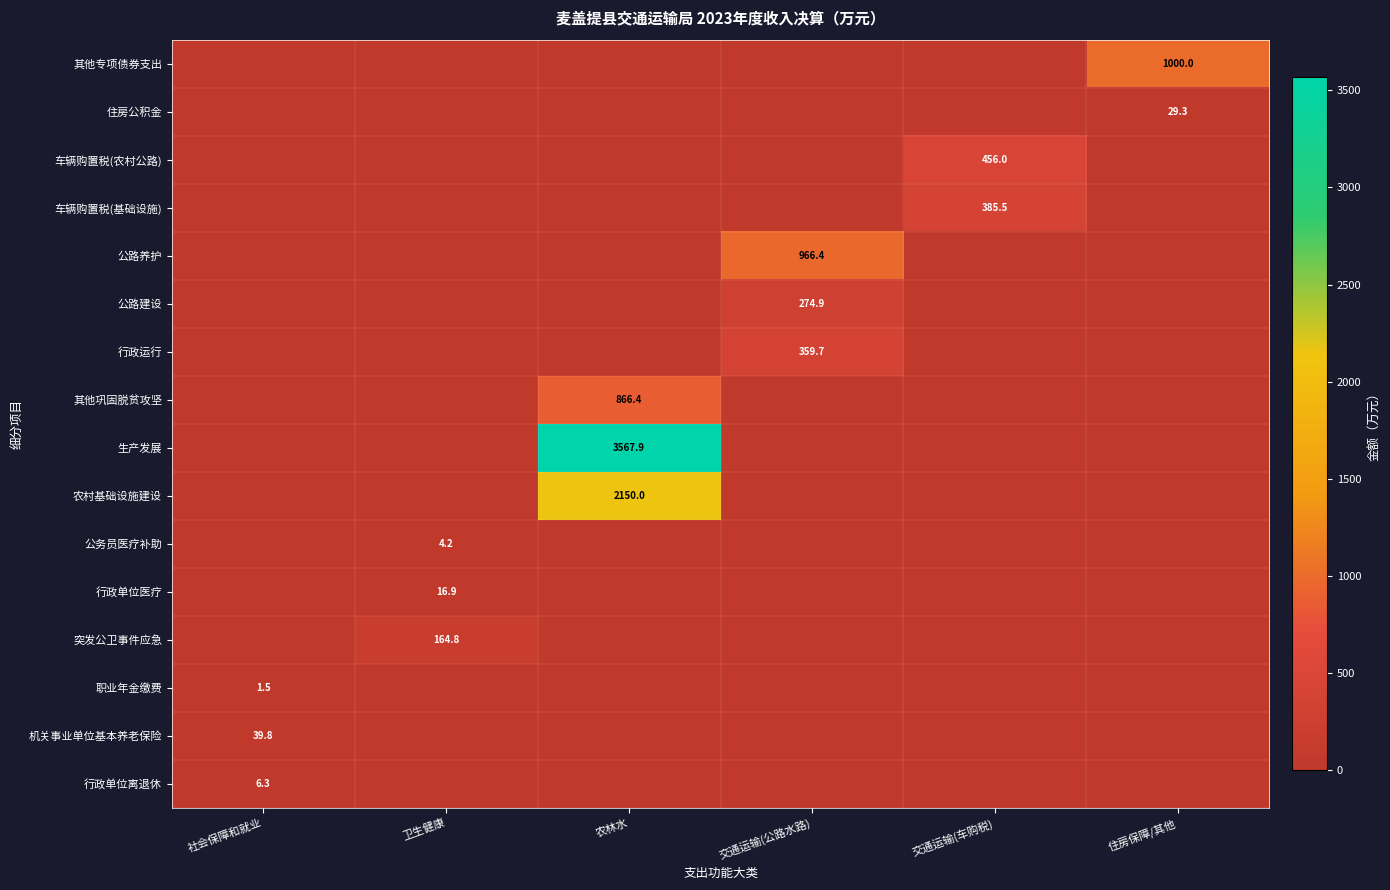

At which category is the sum across all series the highest?

农林水